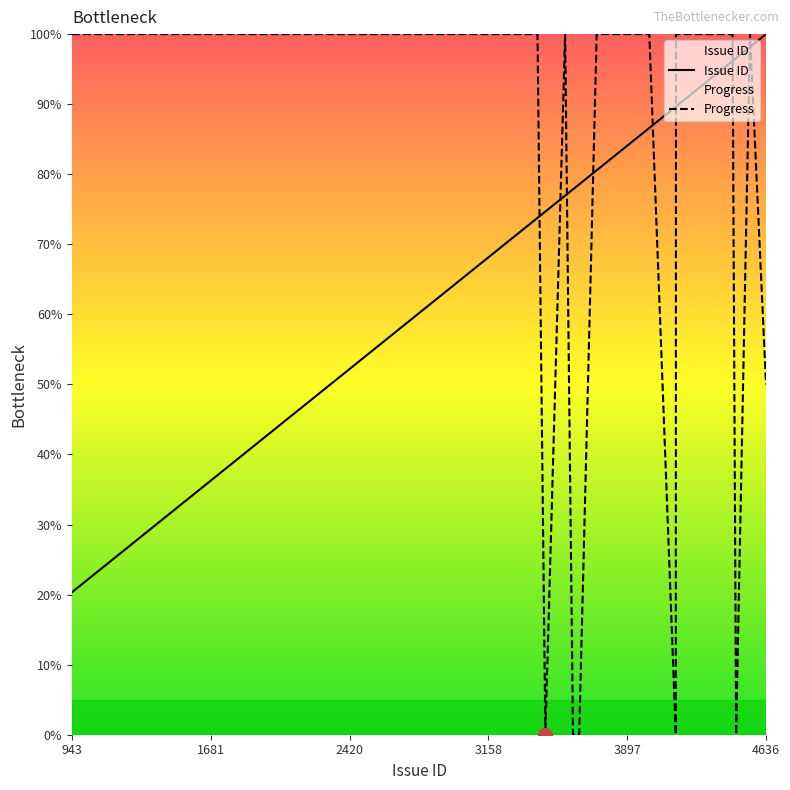

List the series in order of their overall mean, highest first.

Issue ID, Progress